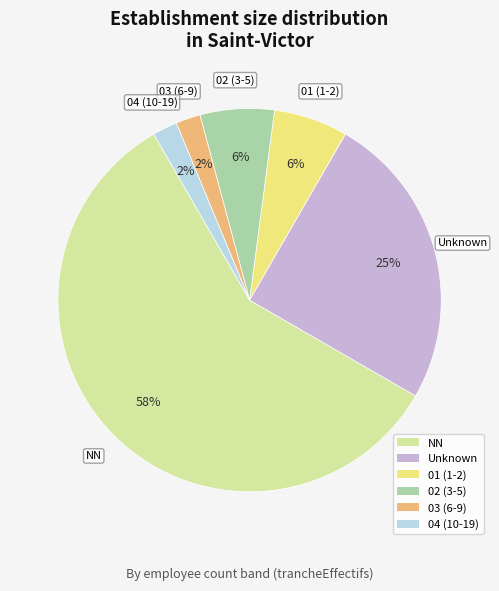

Which slice is the largest?

NN